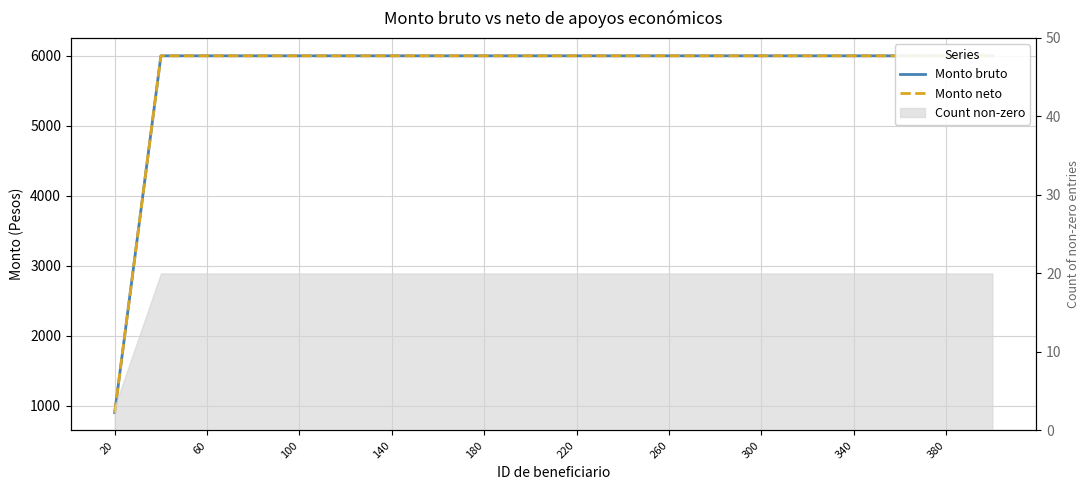

What is the average value of the Monto neto series?

5745